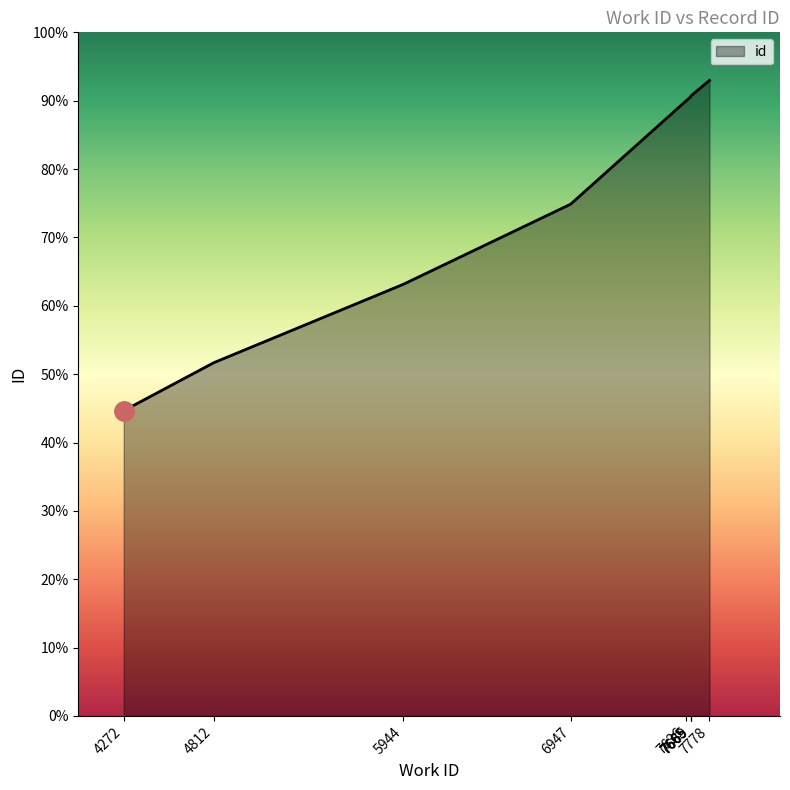

Reading left to right, list all the values displayed in this chart.

4272=11165	4812=12922	5944=15782	6947=18717	7636=22486	7665=22640	7665=22641	7669=22689	7778=23242